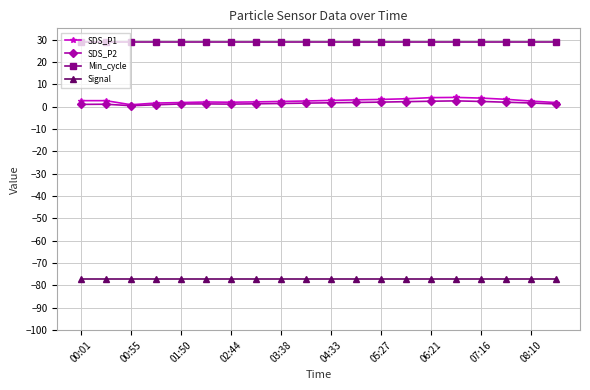

Which series has the largest total across all categories?

Min_cycle